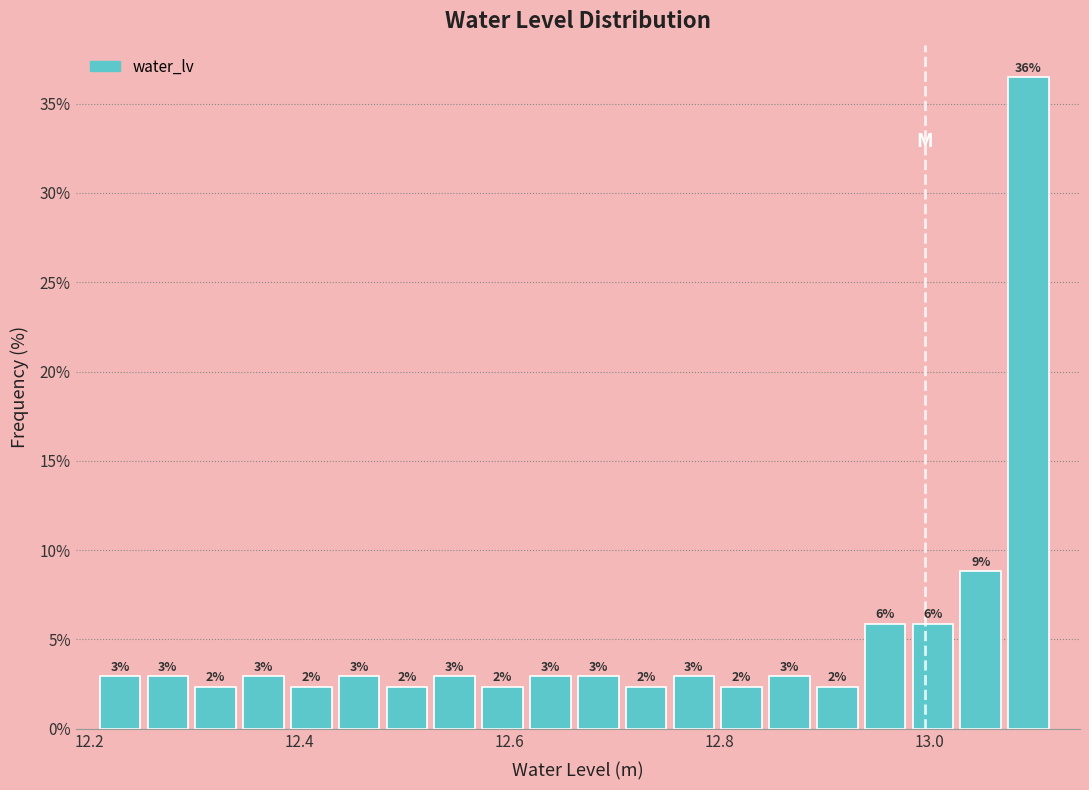

Around what value on the x-axis is the tallest bar? Give the approximate position of its centre, as read against the axis.

13.10